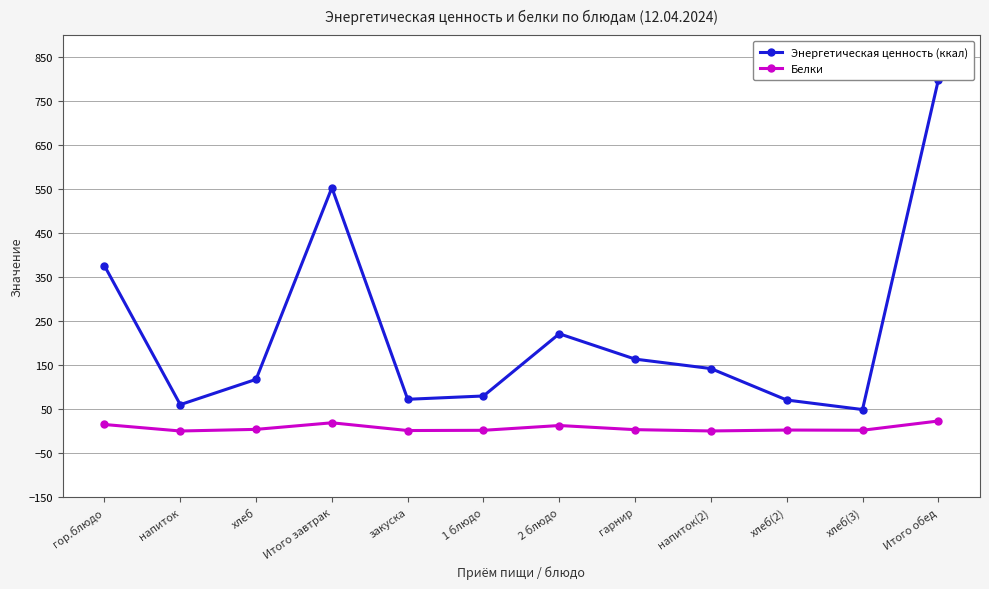

What is the difference between the second highest and minimum values in the Энергетическая ценность (ккал) series?

504.3